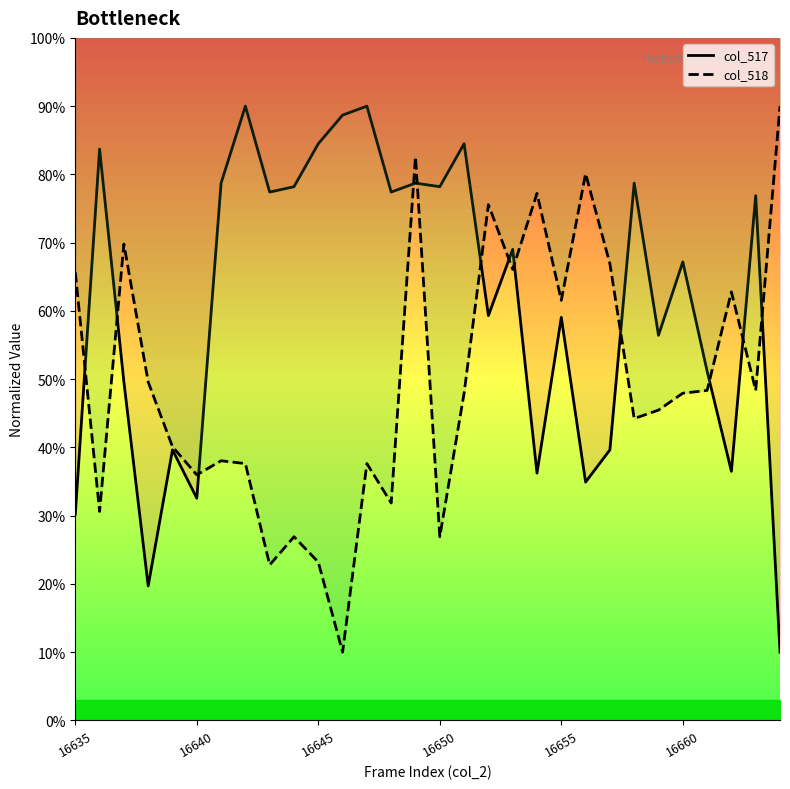

Which series has the widest spread of values?

col_517